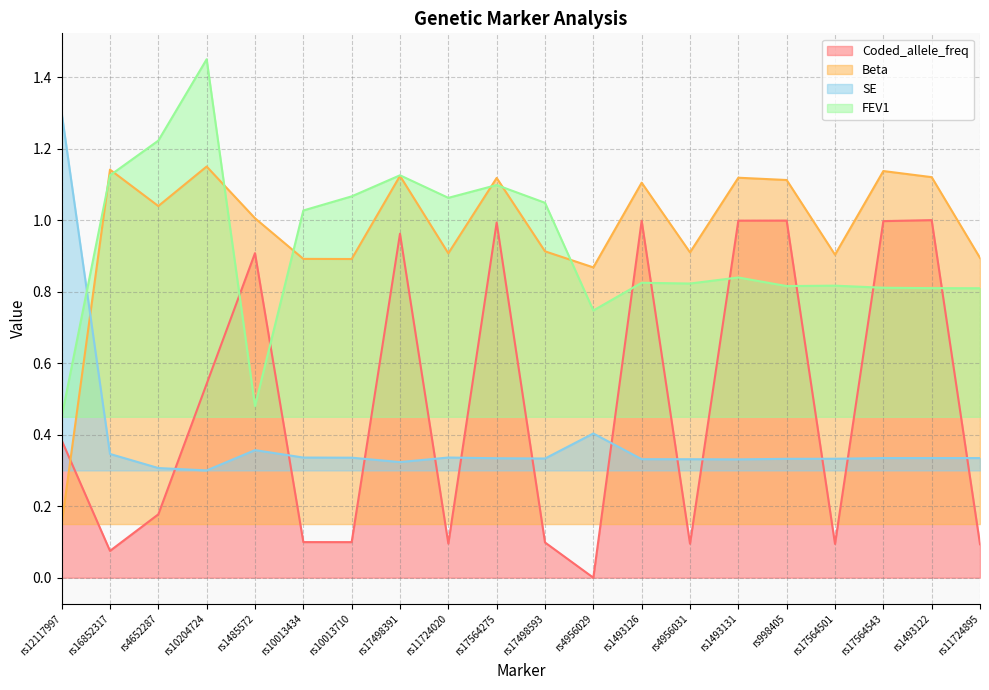

Reading right to left, what are all the values shown in this chart?

Coded_allele_freq: rs11724895=0.1	rs1493122=1.0	rs17564543=1.0	rs17564501=0.1	rs998405=1.0	rs1493131=1.0	rs4956031=0.1	rs1493126=1.0	rs4956029=0.0	rs17498593=0.1	rs17564275=1.0	rs11724020=0.1	rs17498391=1.0	rs10013710=0.1	rs10013434=0.1	rs1485572=0.9	rs10204724=0.5	rs4652287=0.2	rs16852317=0.1	rs12117997=0.4
Beta: rs11724895=0.9	rs1493122=1.1	rs17564543=1.1	rs17564501=0.9	rs998405=1.1	rs1493131=1.1	rs4956031=0.9	rs1493126=1.1	rs4956029=0.9	rs17498593=0.9	rs17564275=1.1	rs11724020=0.9	rs17498391=1.1	rs10013710=0.9	rs10013434=0.9	rs1485572=1.0	rs10204724=1.1	rs4652287=1.0	rs16852317=1.1	rs12117997=0.1
SE: rs11724895=0.3	rs1493122=0.3	rs17564543=0.3	rs17564501=0.3	rs998405=0.3	rs1493131=0.3	rs4956031=0.3	rs1493126=0.3	rs4956029=0.4	rs17498593=0.3	rs17564275=0.3	rs11724020=0.3	rs17498391=0.3	rs10013710=0.3	rs10013434=0.3	rs1485572=0.4	rs10204724=0.3	rs4652287=0.3	rs16852317=0.3	rs12117997=1.3
FEV1: rs11724895=0.8	rs1493122=0.8	rs17564543=0.8	rs17564501=0.8	rs998405=0.8	rs1493131=0.8	rs4956031=0.8	rs1493126=0.8	rs4956029=0.7	rs17498593=1.0	rs17564275=1.1	rs11724020=1.1	rs17498391=1.1	rs10013710=1.1	rs10013434=1.0	rs1485572=0.5	rs10204724=1.4	rs4652287=1.2	rs16852317=1.1	rs12117997=0.4